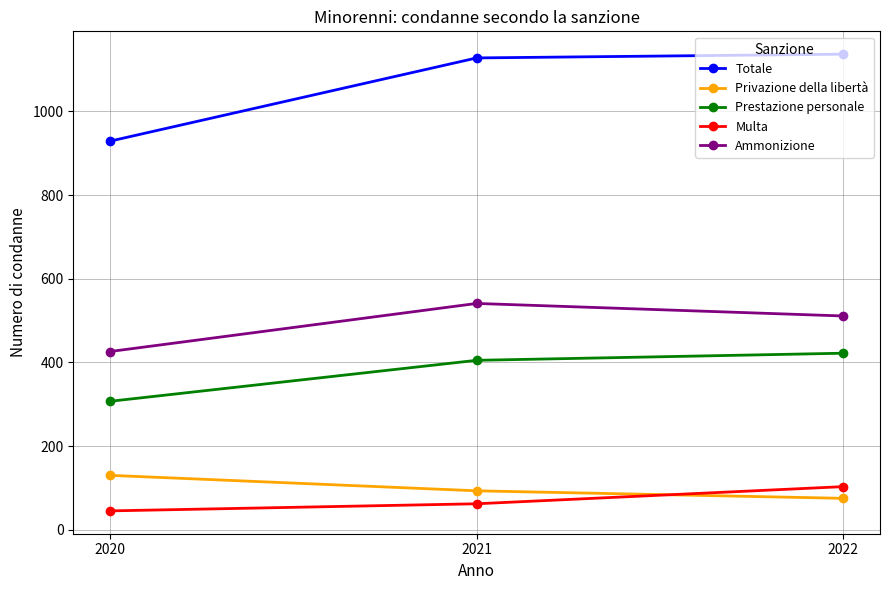

Between 2020 and 2021, which series saw the biggest shift?

Totale